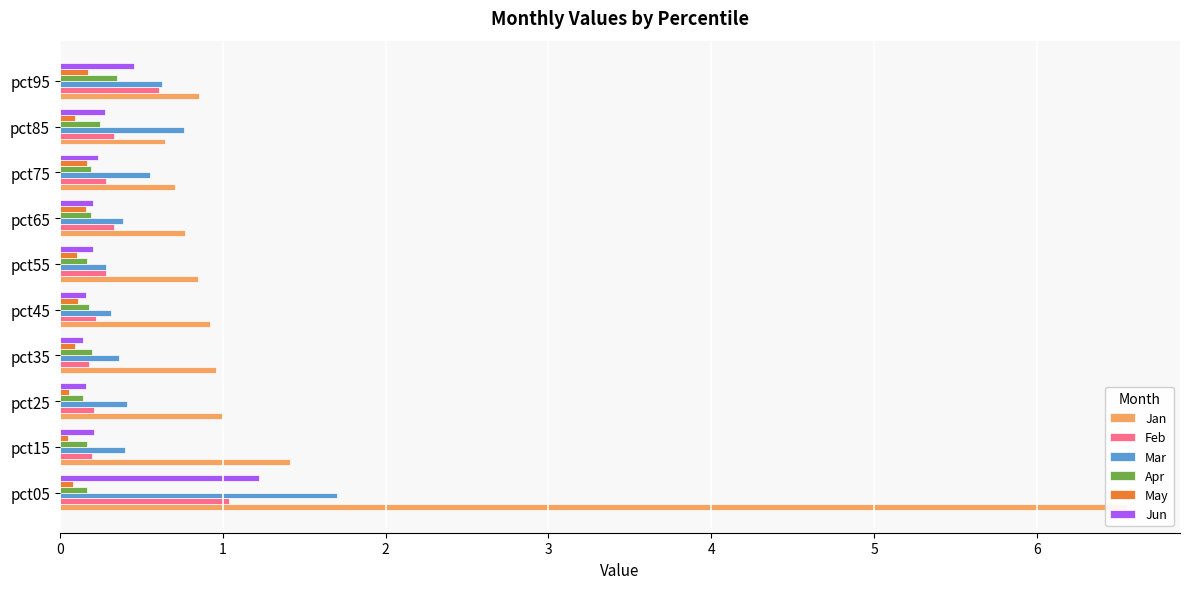

Reading left to right, list all the values displayed in this chart.

Jan: 6.5	1.4	1.0	1.0	0.9	0.8	0.8	0.7	0.6	0.9
Feb: 1.0	0.2	0.2	0.2	0.2	0.3	0.3	0.3	0.3	0.6
Mar: 1.7	0.4	0.4	0.4	0.3	0.3	0.4	0.6	0.8	0.6
Apr: 0.2	0.2	0.1	0.2	0.2	0.2	0.2	0.2	0.2	0.4
May: 0.1	0.1	0.1	0.1	0.1	0.1	0.2	0.2	0.1	0.2
Jun: 1.2	0.2	0.2	0.1	0.2	0.2	0.2	0.2	0.3	0.5